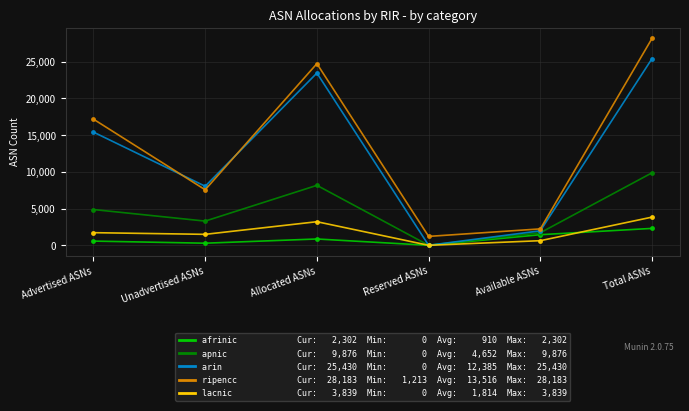

What is the difference between the highest and lowest values at Available ASNs?

1607